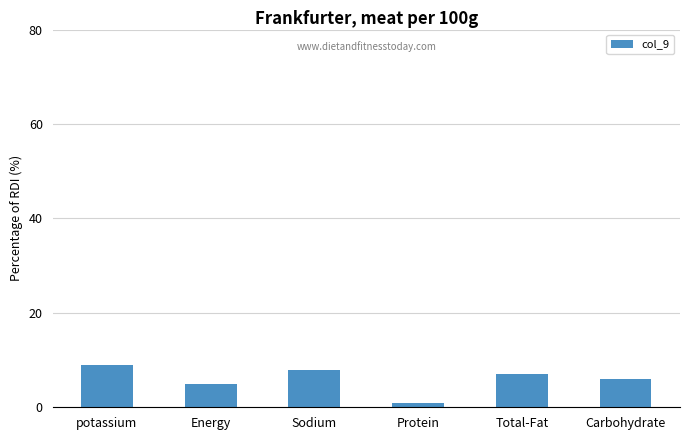

How many bars are there in total?

6